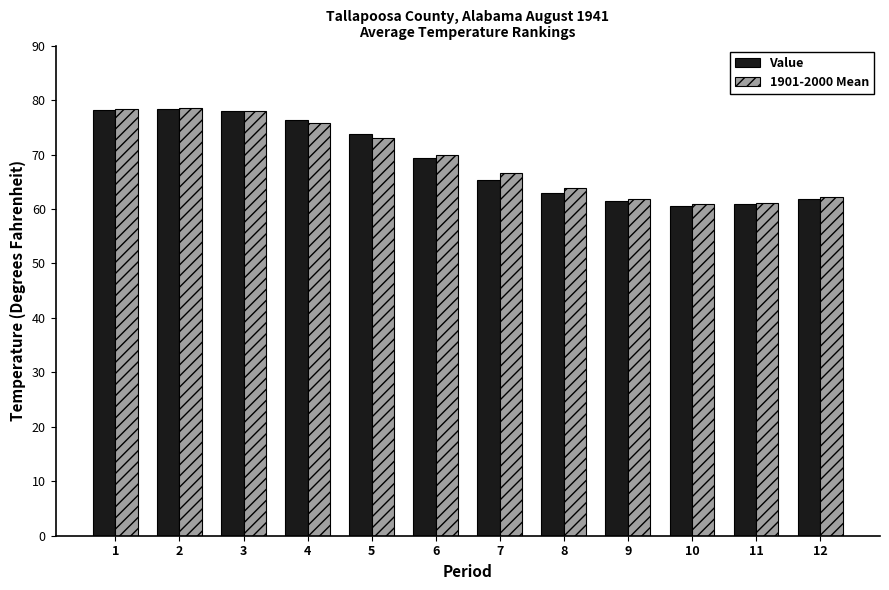

The value of Value at 5 is 118.9. True or false?

False